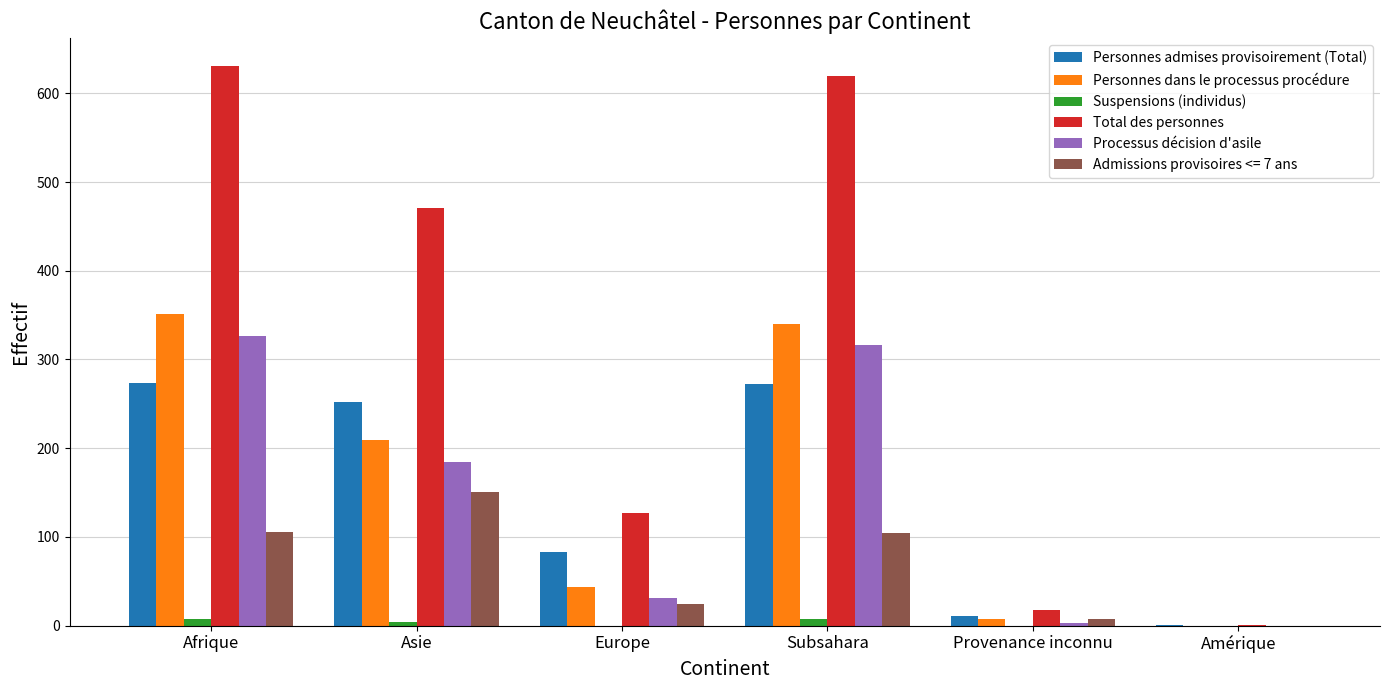

Which series has the largest total across all categories?

Total des personnes